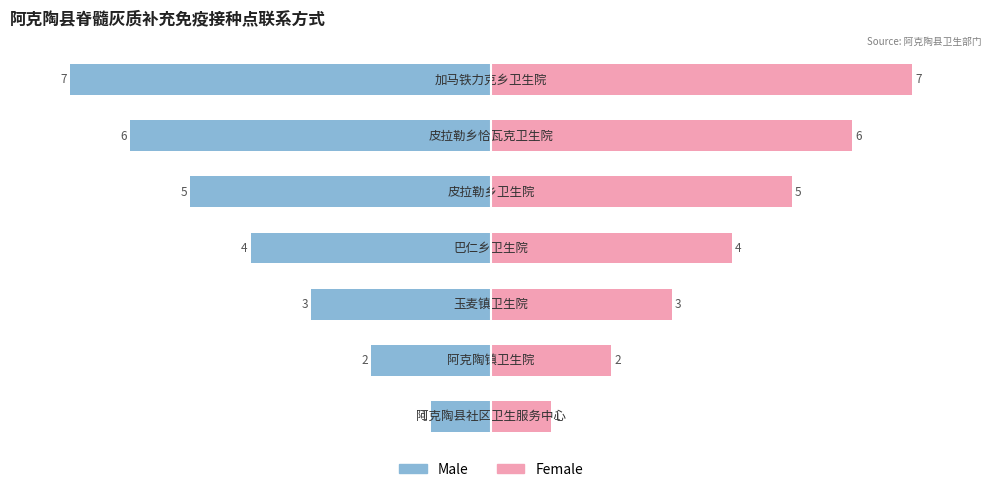

Reading left to right, extract all data points from this chart.

Male: -1	-2	-3	-4	-5	-6	-7
Female: 1	2	3	4	5	6	7